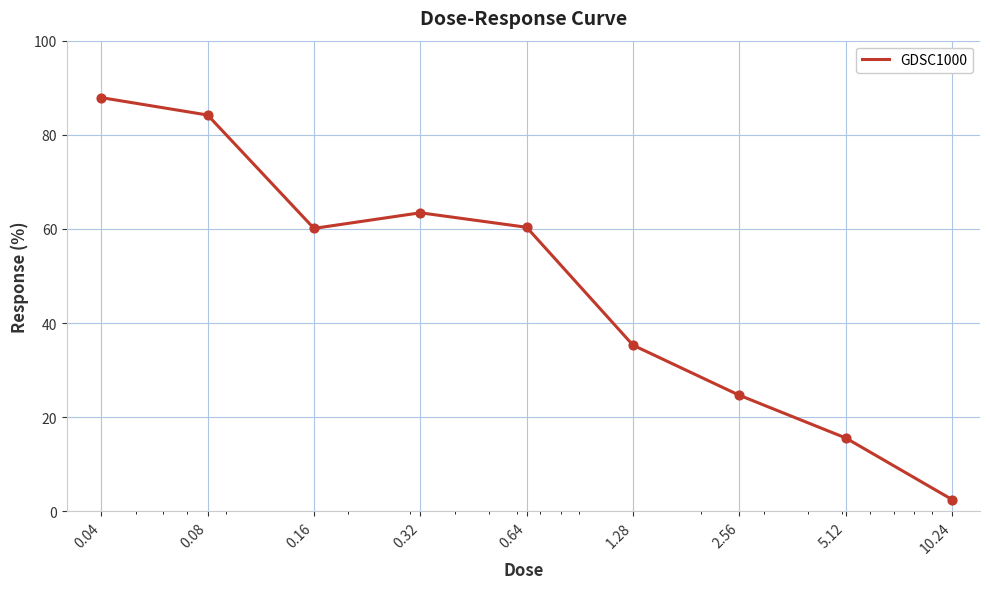

What is the difference between the maximum and minimum values?

85.4